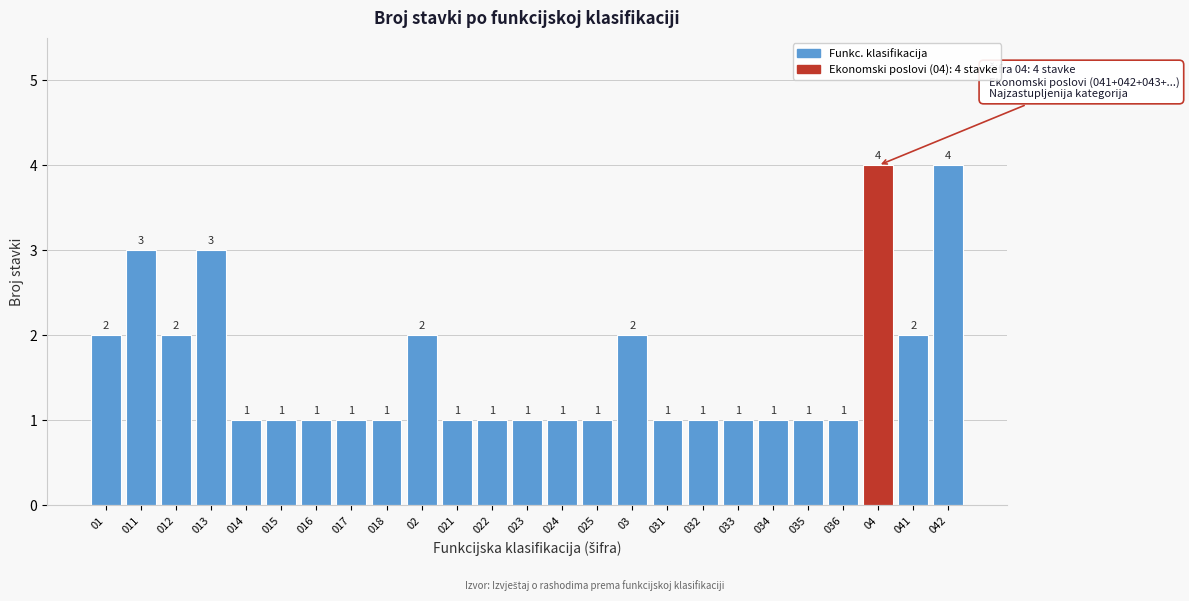

Reading left to right, list all the values displayed in this chart.

2	3	2	3	1	1	1	1	1	2	1	1	1	1	1	2	1	1	1	1	1	1	4	2	4